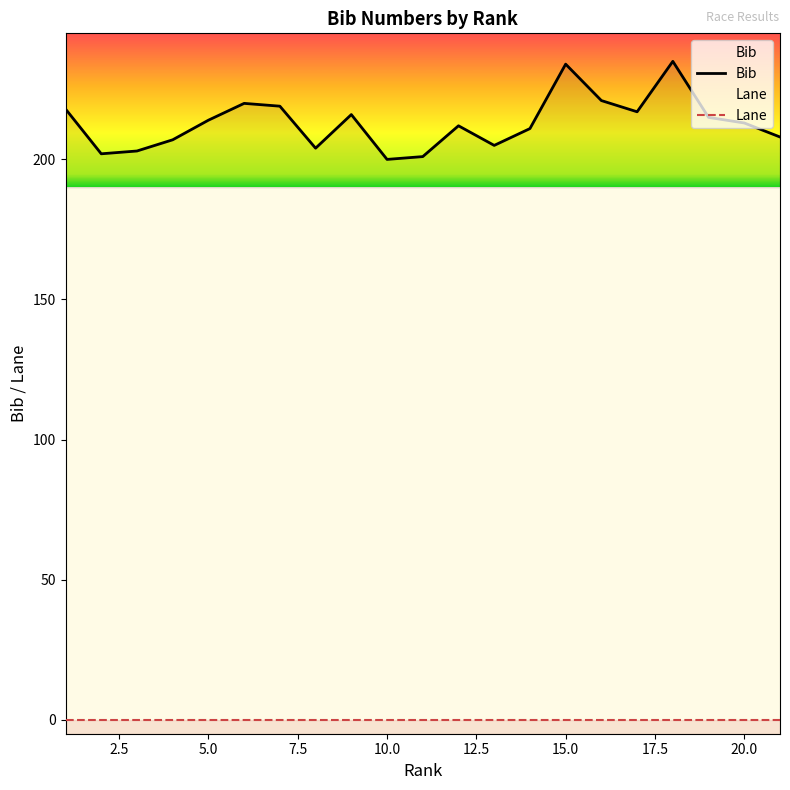

Count the number of categories in the chart.

21